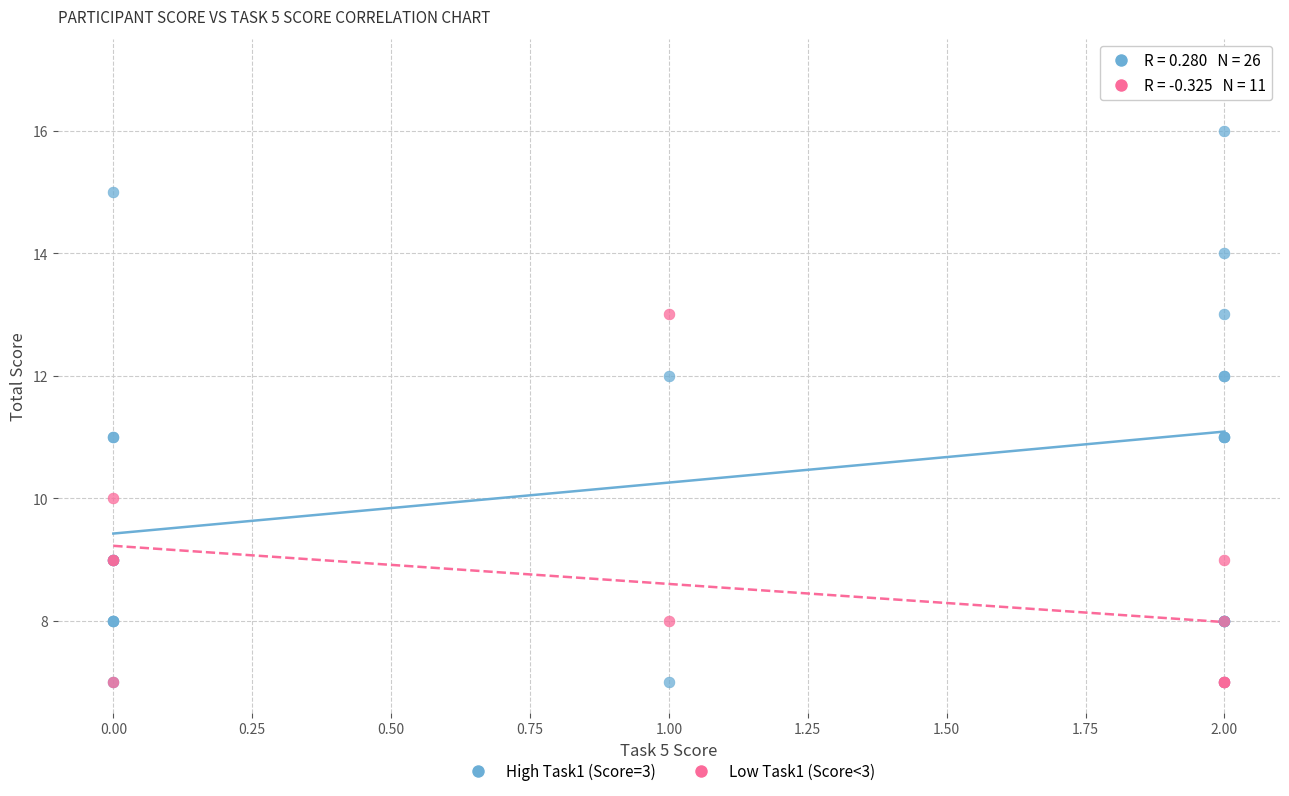

What are all the series names shown in the legend?

High Task1 (Score=3), Low Task1 (Score<3)